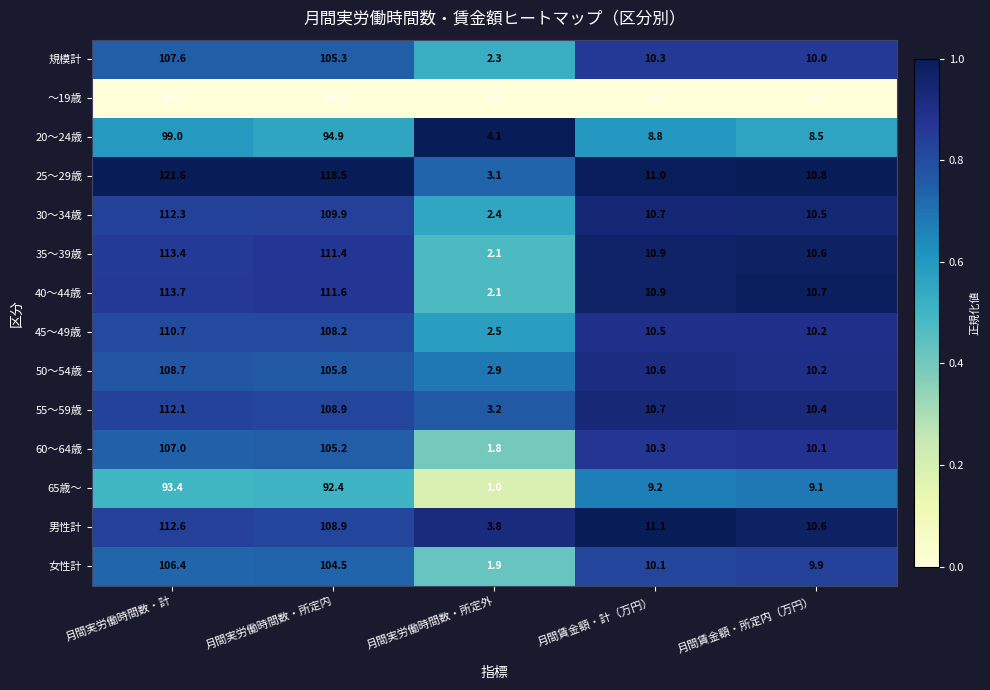

List the series in order of their peak value, lowest first.

～19歳, 65歳～, 20～24歳, 女性計, 60～64歳, 規模計, 50～54歳, 45～49歳, 55～59歳, 30～34歳, 男性計, 35～39歳, 40～44歳, 25～29歳